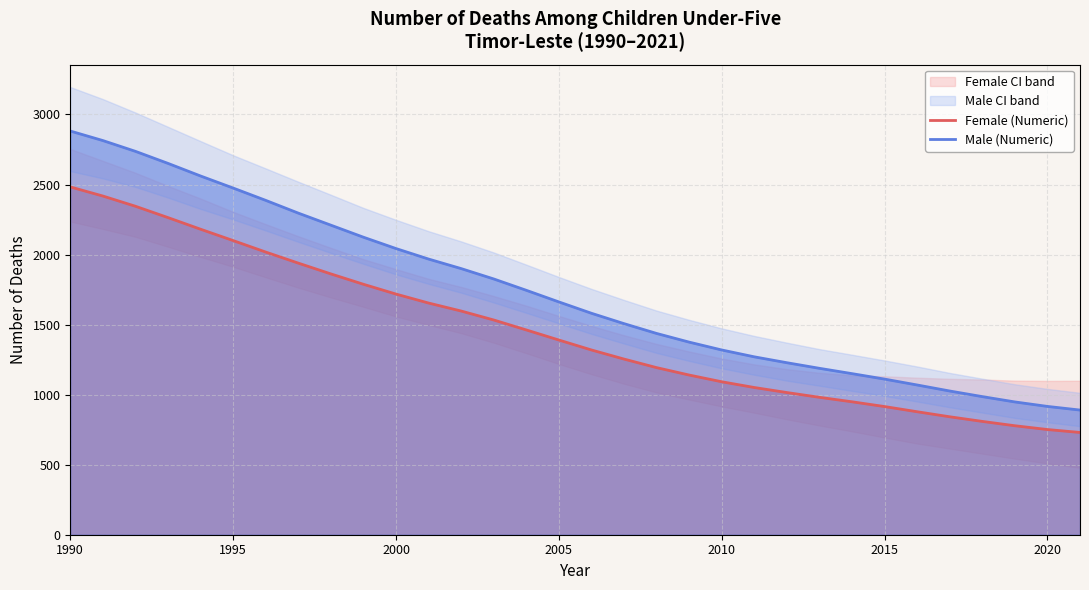

Which series has the largest total across all categories?

Male (Numeric)